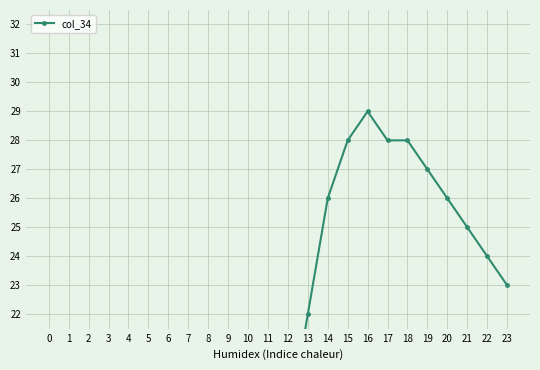

Rank the categories by value from lowest to highest.

5, 6, 7, 0, 3, 4, 8, 1, 2, 9, 10, 11, 12, 13, 23, 22, 21, 14, 20, 19, 15, 17, 18, 16